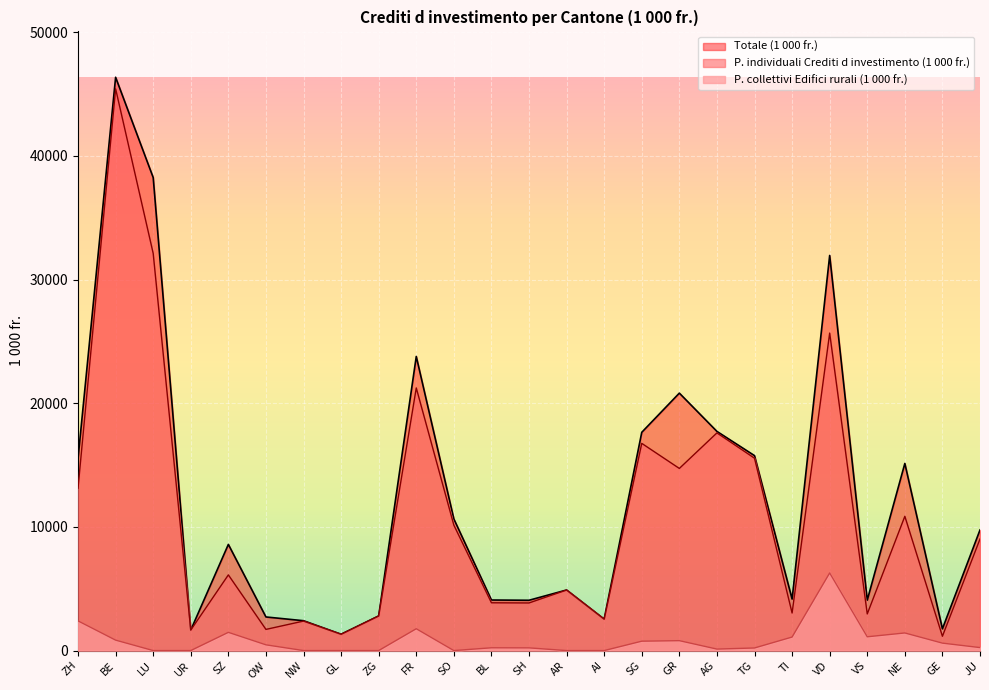

Reading left to right, extract all data points from this chart.

P. individuali Crediti d investimento (1 000 fr.): 13130.0	45430.2	32113.8	1660.0	6119.0	1711.3	2384.3	1320.1	2799.2	21236.0	10142.5	3863.8	3849.8	4897.5	2542.0	16754.4	14727.4	17602.0	15553.9	3037.2	25673.2	2962.6	10857.0	1156.8	9022.8
Totale (1 000 fr.): 15530.0	46357.8	38249.7	1660.0	8585.0	2717.3	2414.3	1320.1	2799.2	23784.0	10642.5	4088.1	4067.8	4897.5	2542.0	17649.0	20817.3	17722.0	15762.9	4166.4	31949.2	4077.1	15130.8	1758.2	9754.6
P. collettivi Edifici rurali (1 000 fr.): 2400.0	843.6	0.0	0.0	1473.0	464.0	0.0	0.0	0.0	1765.0	0.0	224.3	218.0	0.0	0.0	758.4	800.0	120.0	209.0	1093.1	6276.0	1114.5	1423.8	601.4	241.0